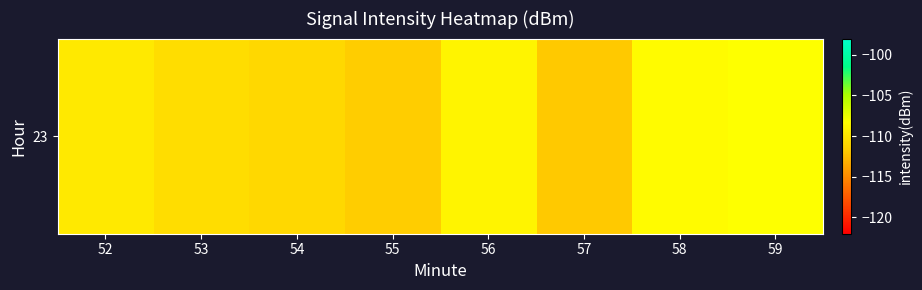

The chart shows a value of -109.8 at 52. True or false?

True